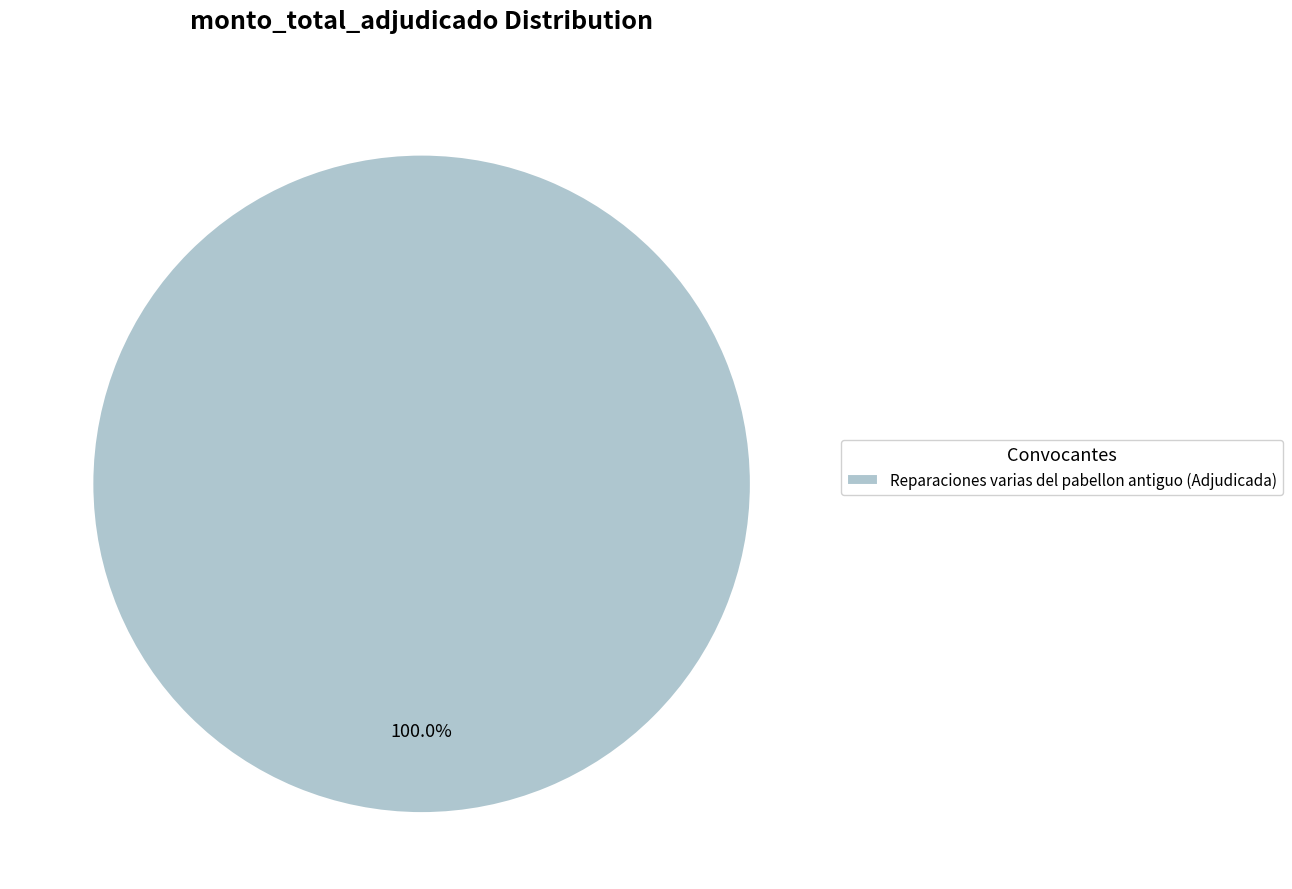

Rank the categories by value from lowest to highest.

Reparaciones varias del pabellon antiguo (Adjudicada)